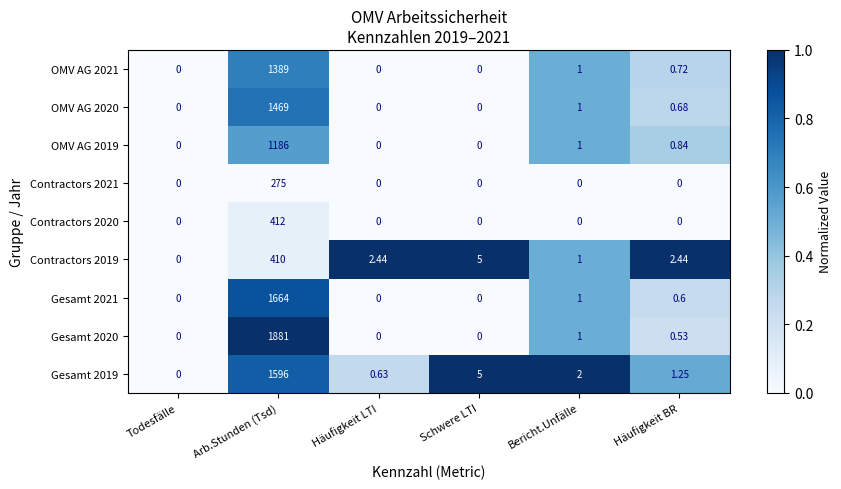

At which category is the sum across all series the highest?

Arb.Stunden (Tsd)